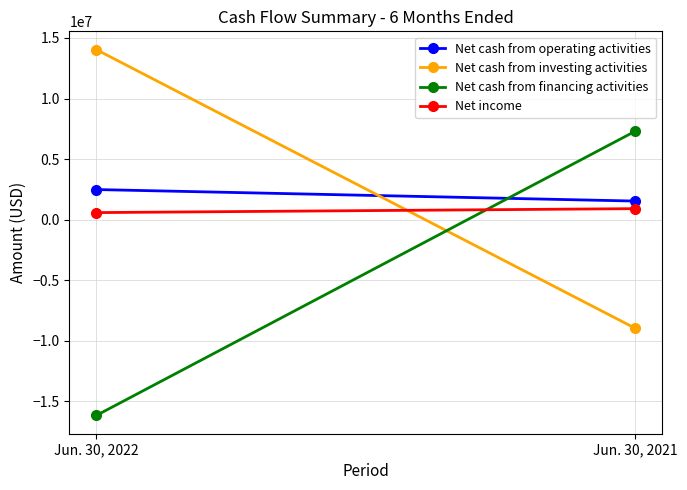

What is the total value across all series at Jun. 30, 2021?

763043